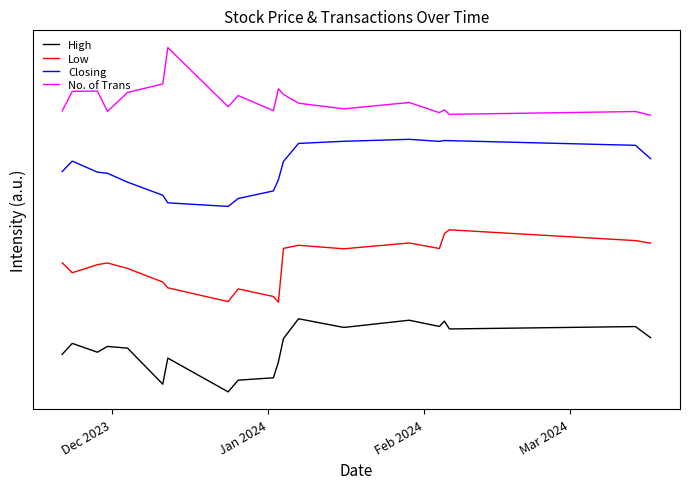

Reading left to right, extract all data points from this chart.

High: 0.0	0.0	0.0	0.0	0.0	0.0	0.0	-0.0	0.0	0.0	0.0	0.0	0.1	0.1	0.1	0.1	0.1	0.1	0.1	0.0
Low: 0.1	0.1	0.1	0.1	0.1	0.1	0.1	0.1	0.1	0.1	0.1	0.1	0.1	0.1	0.1	0.1	0.1	0.1	0.1	0.1
Closing: 0.2	0.2	0.2	0.2	0.2	0.2	0.2	0.2	0.2	0.2	0.2	0.2	0.2	0.2	0.2	0.2	0.2	0.2	0.2	0.2
No. of Trans: 0.2	0.3	0.3	0.2	0.3	0.3	0.3	0.2	0.3	0.2	0.3	0.3	0.3	0.2	0.3	0.2	0.2	0.2	0.2	0.2